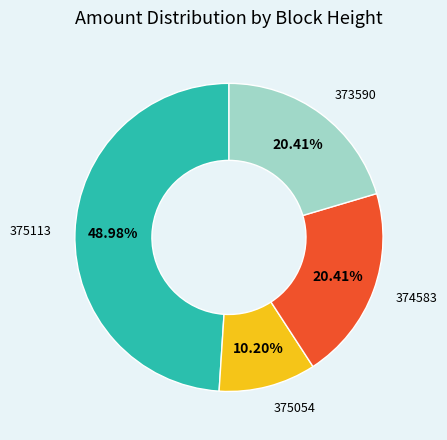

To the nearest percent, what is the combined percentage of 374583 and 375054?

31%